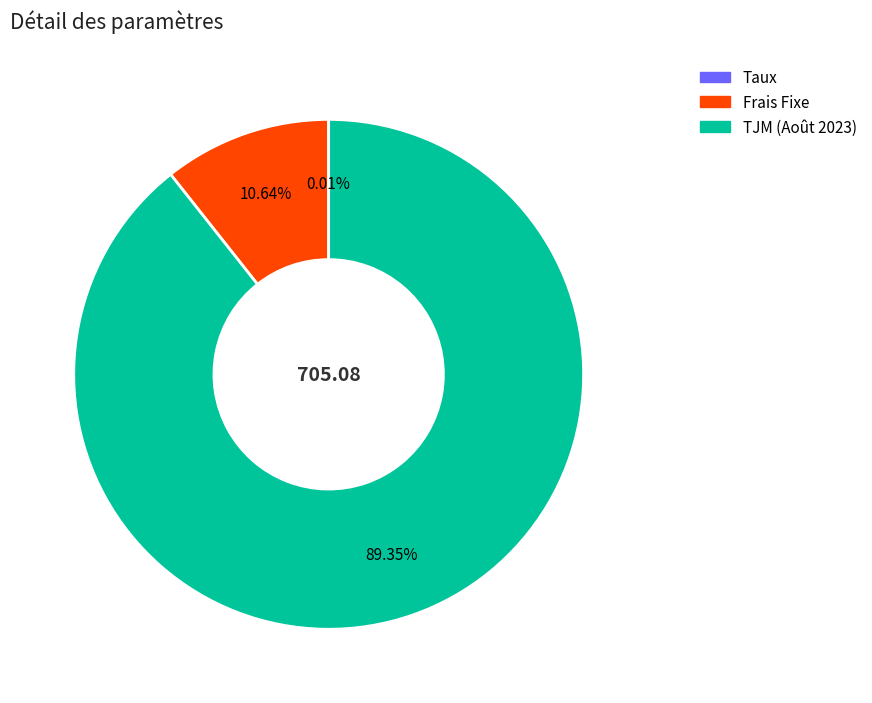

Which slice represents more than half of the pie?

TJM (Août 2023)